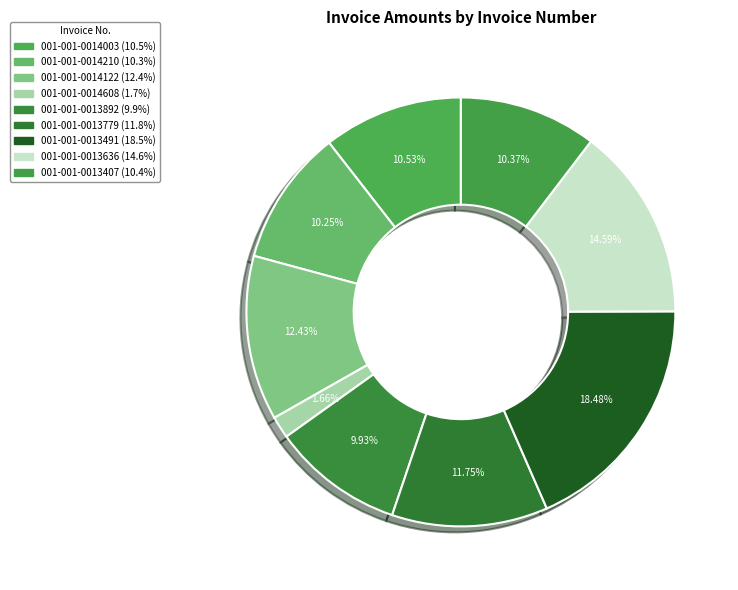

Combined, what portion of the pie is 001-001-0013491 and 001-001-0014003?

29.0%